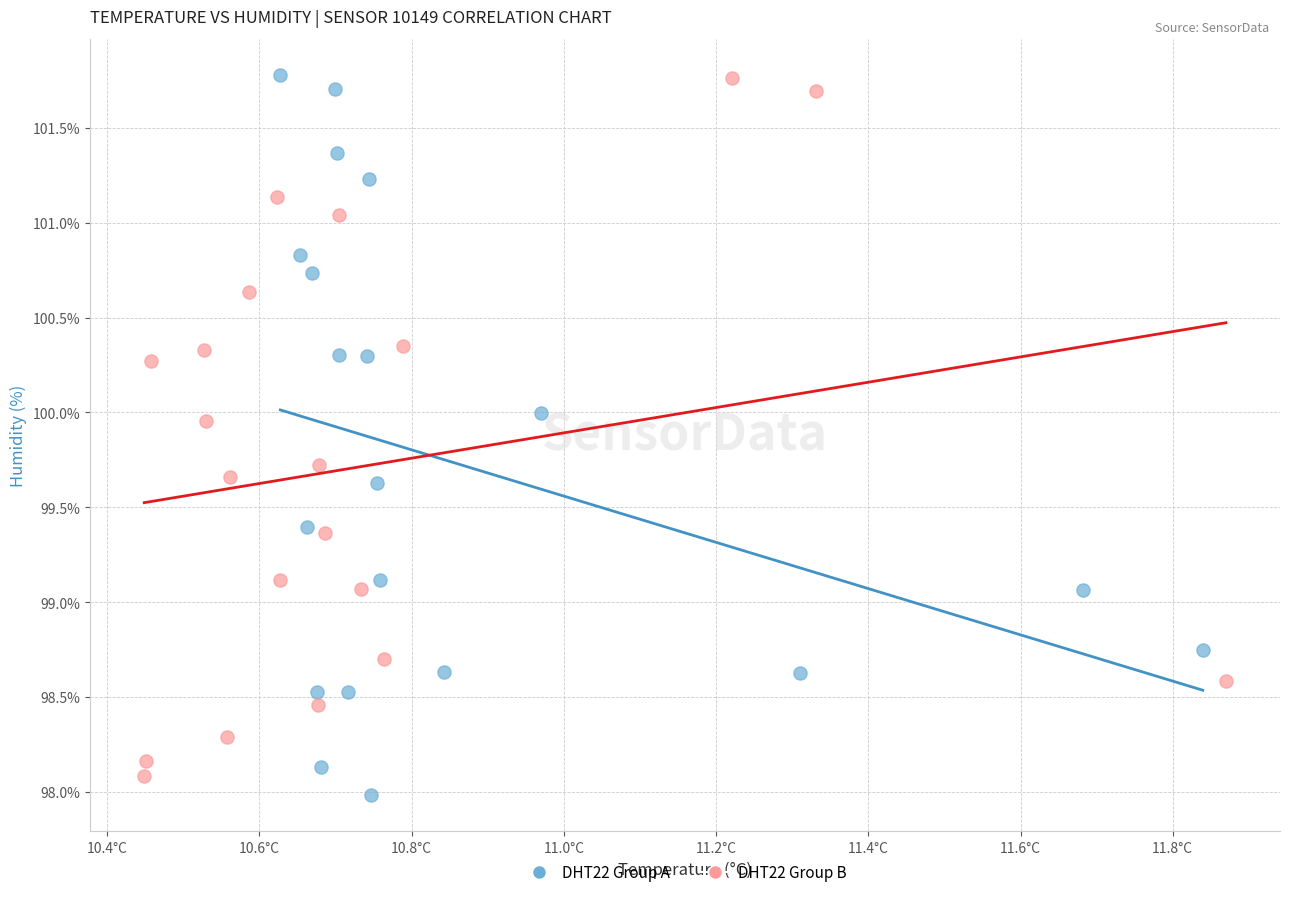

What are all the series names shown in the legend?

DHT22 Group A, DHT22 Group B